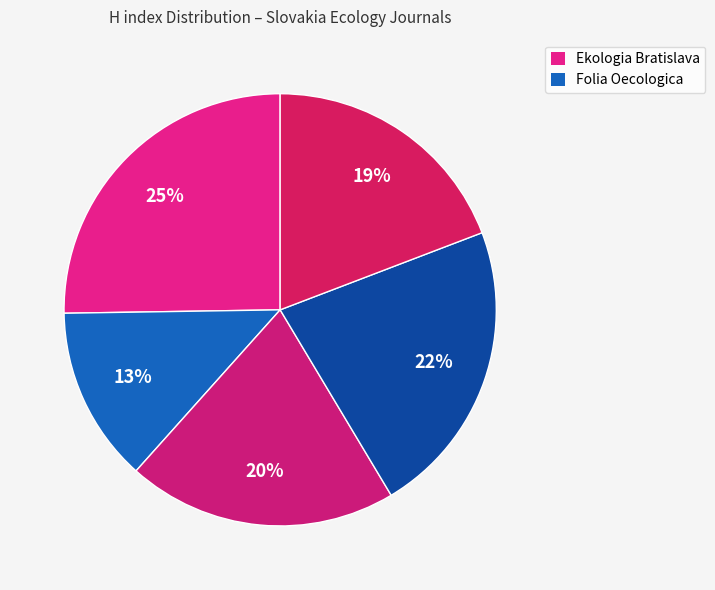

How many slices are in this pie chart?

5